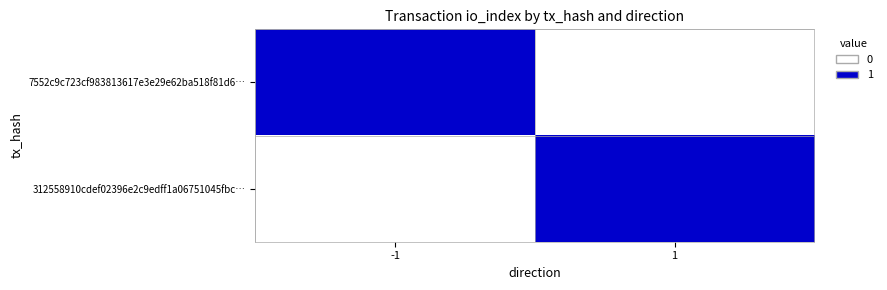

Which series has the largest total across all categories?

7552c9c723cf983813617e3e29e62ba518f81d6…